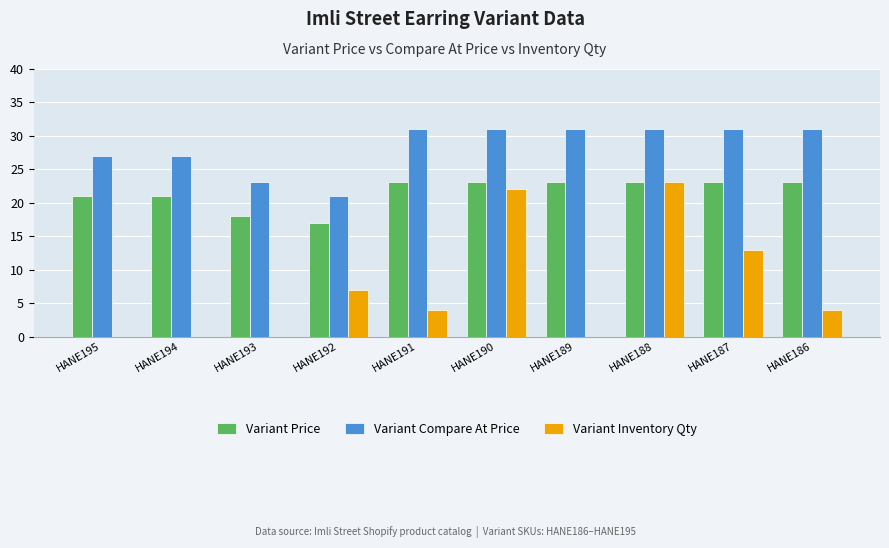

Reading right to left, what are all the values shown in this chart?

Variant Price: 23	23	23	23	23	23	17	18	21	21
Variant Compare At Price: 31	31	31	31	31	31	21	23	27	27
Variant Inventory Qty: 4	13	23	0	22	4	7	0	0	0